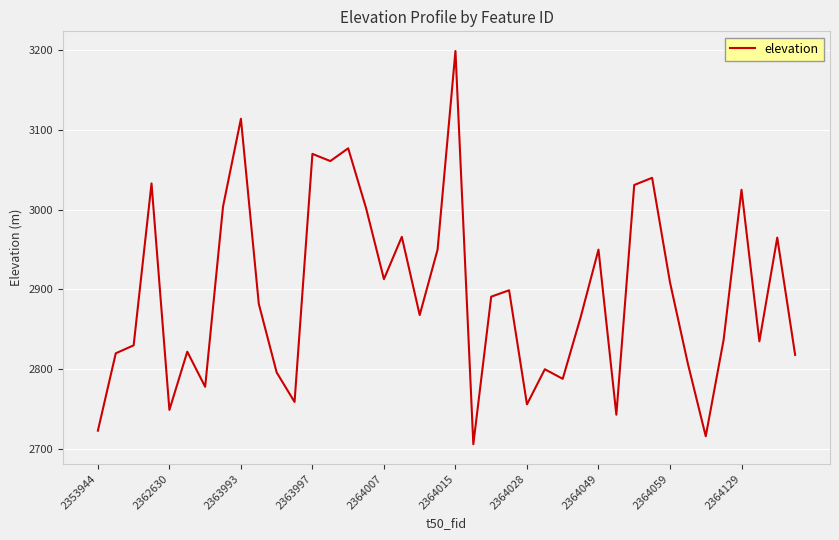

What is the minimum value shown in the chart?

2706